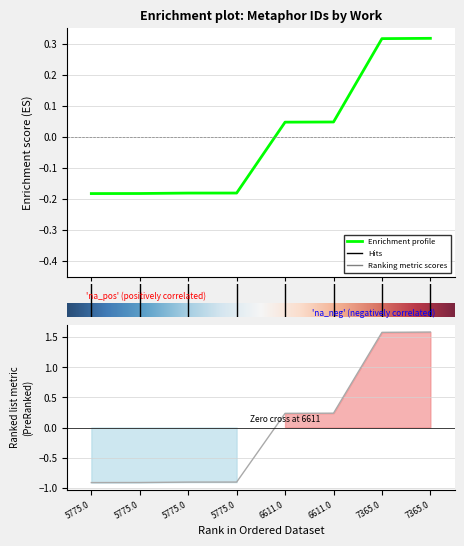

Which category has the lowest value across all series?

5775